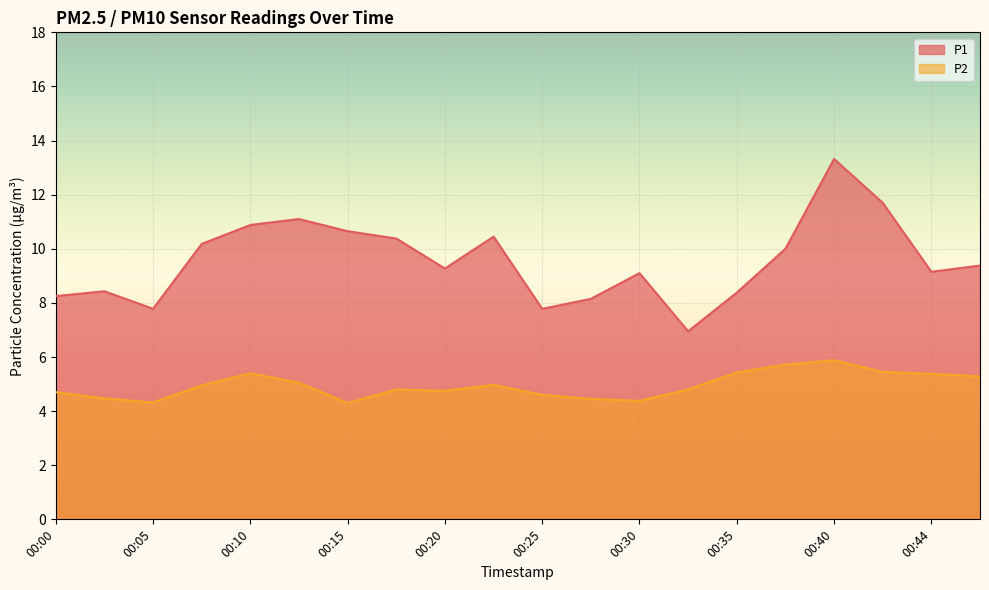

Is it true that P1 equals 10.2 at 00:08?

True